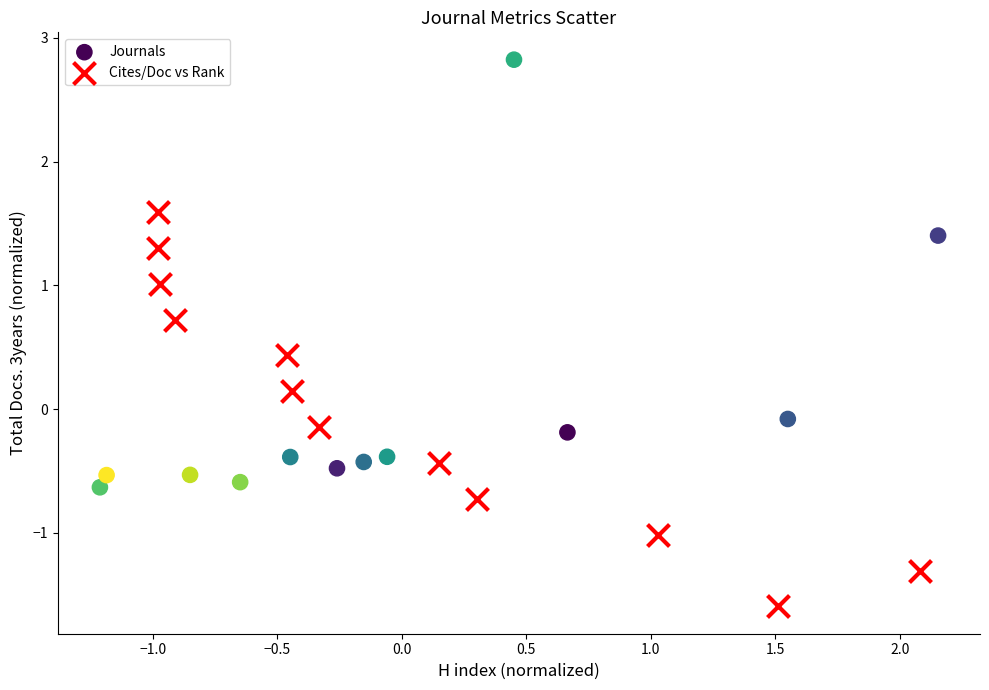

Which series has the largest Y range (max minus min)?

Journals